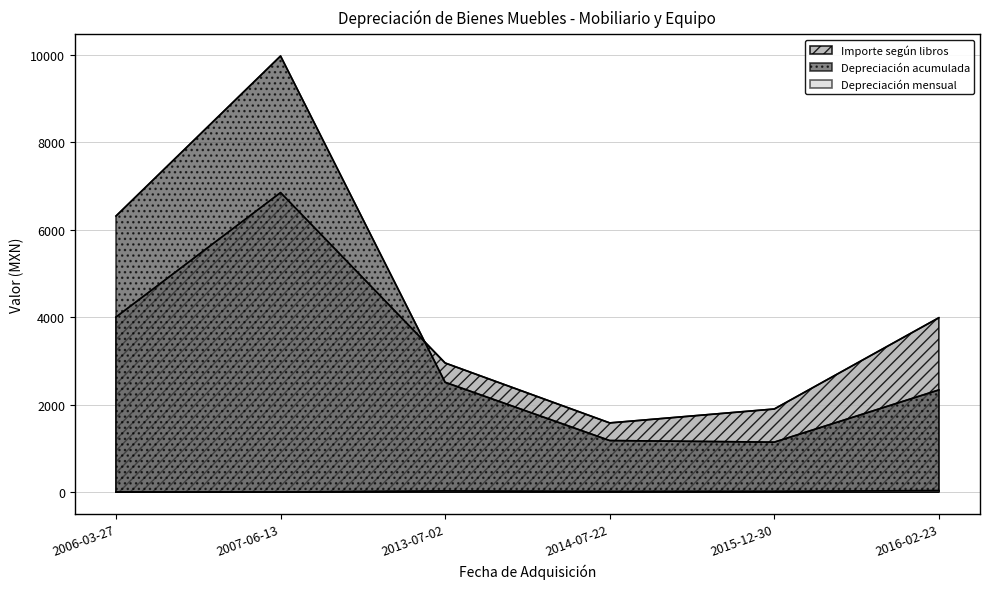

True or false: Depreciación mensual and Depreciación acumulada cross at least once.

False